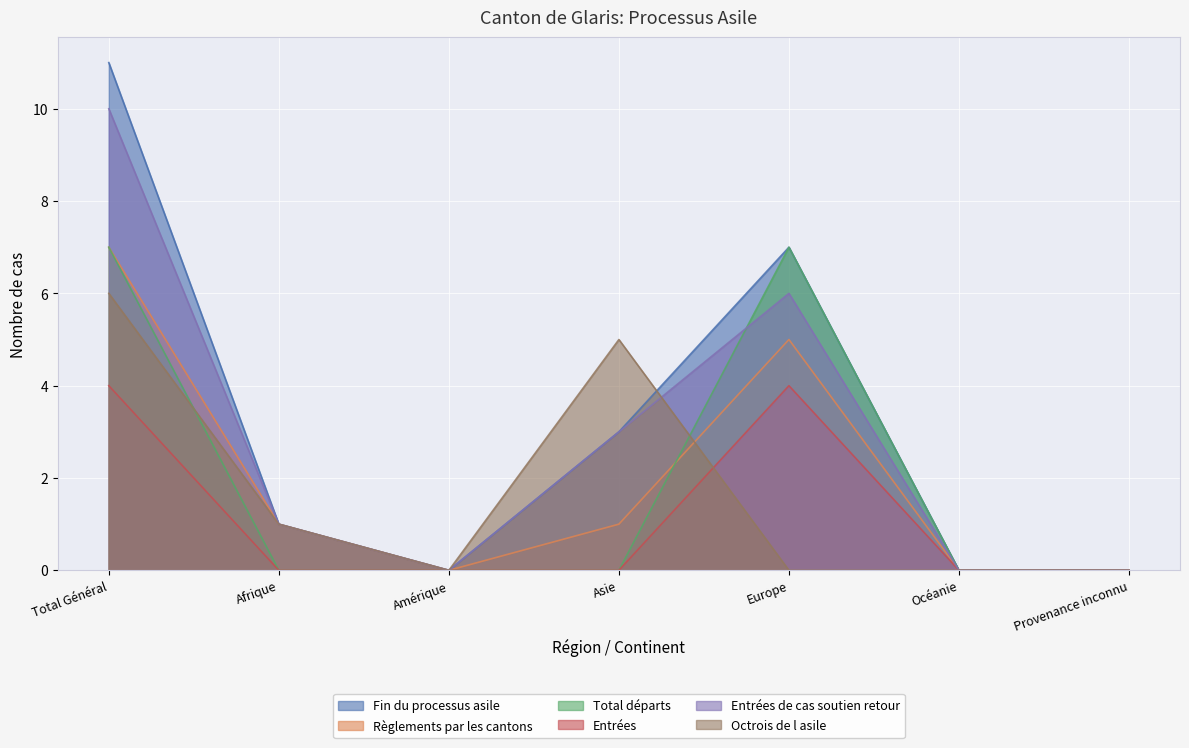

How many data points in Règlements par les cantons are above 1?

2